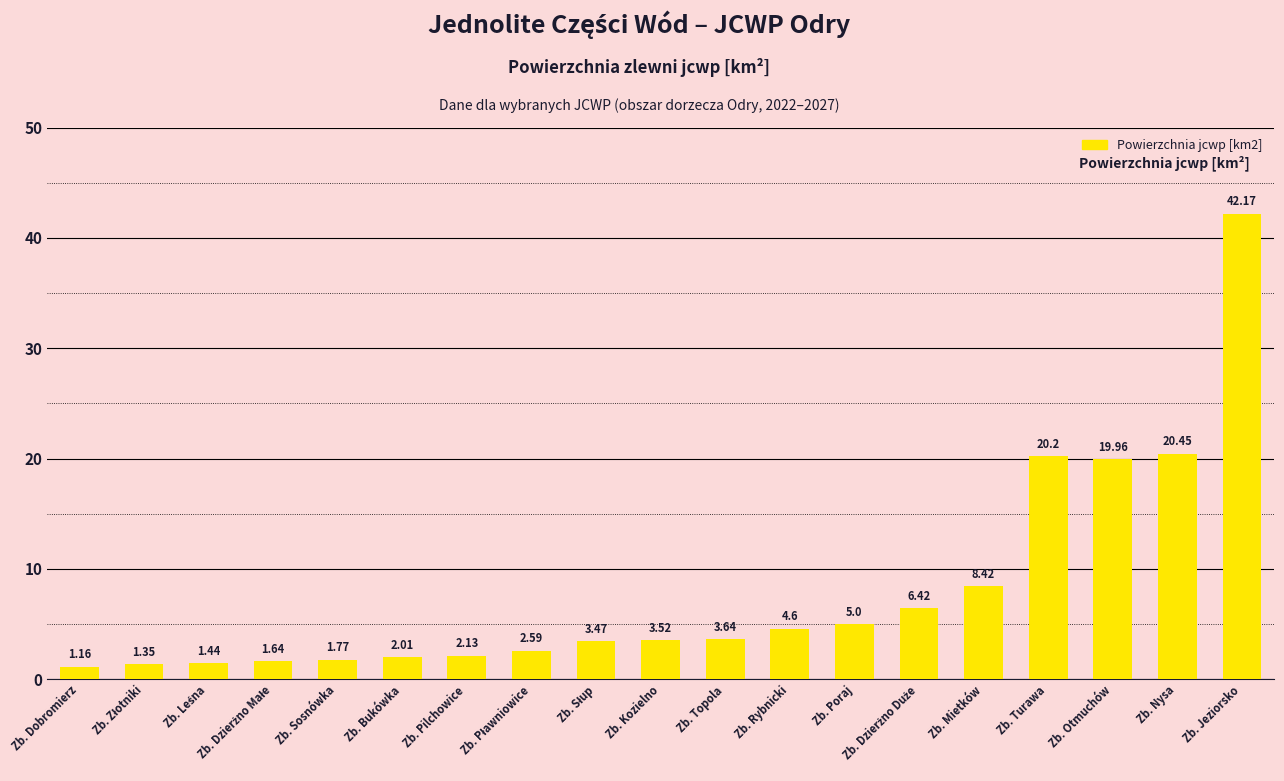

What is the difference between the second highest and minimum values?

19.3